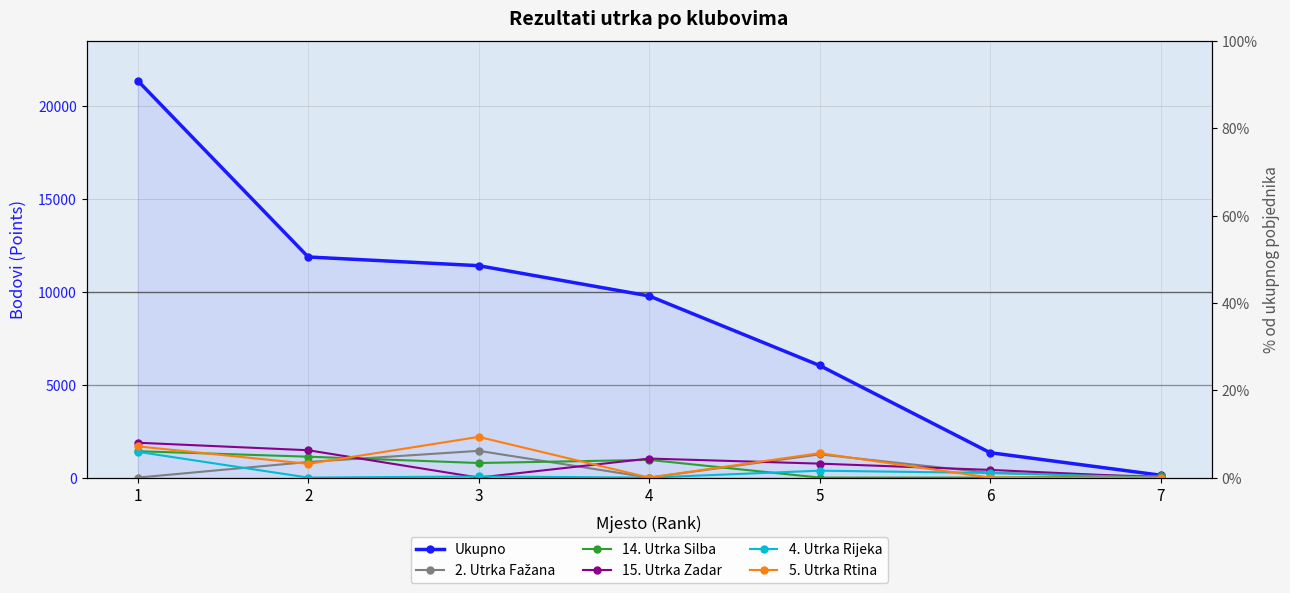

Where does the 4. Utrka Rijeka series first go above 61?

1